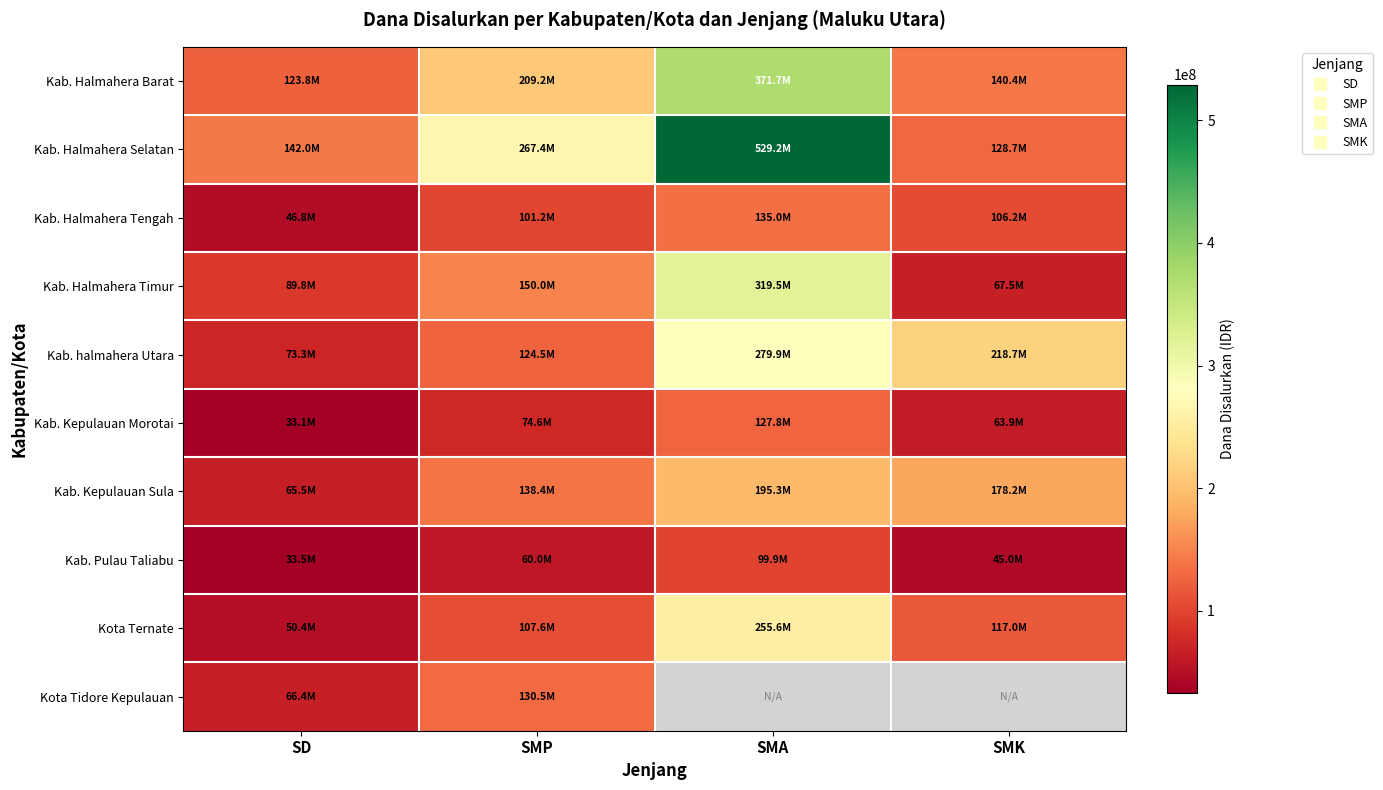

What is the difference between the highest and lowest values at SMP?

207375000.0